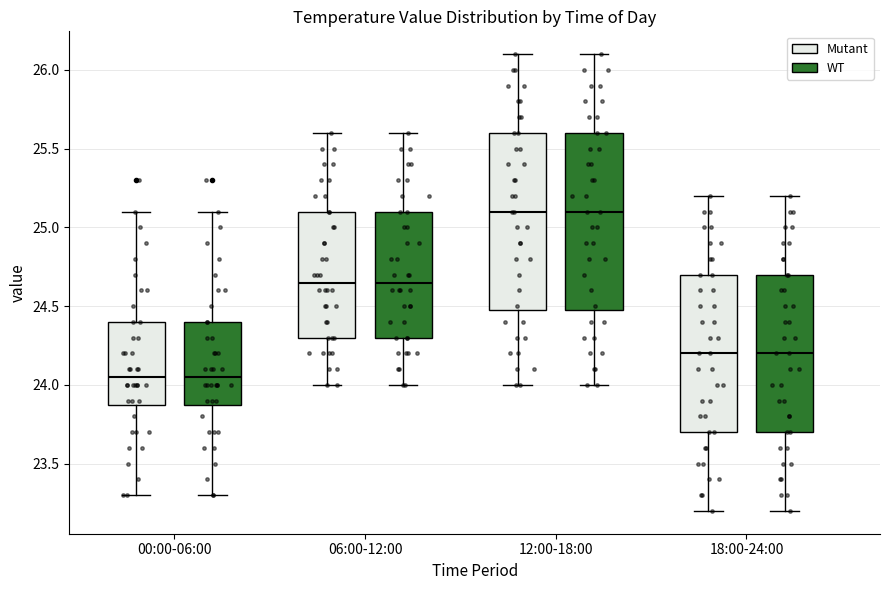

Where is the lower edge of the box for 12:00-18:00 (Mutant) on the y-axis? The values are not printed on the chart, so give them approximately, as read against the axis.

24.50